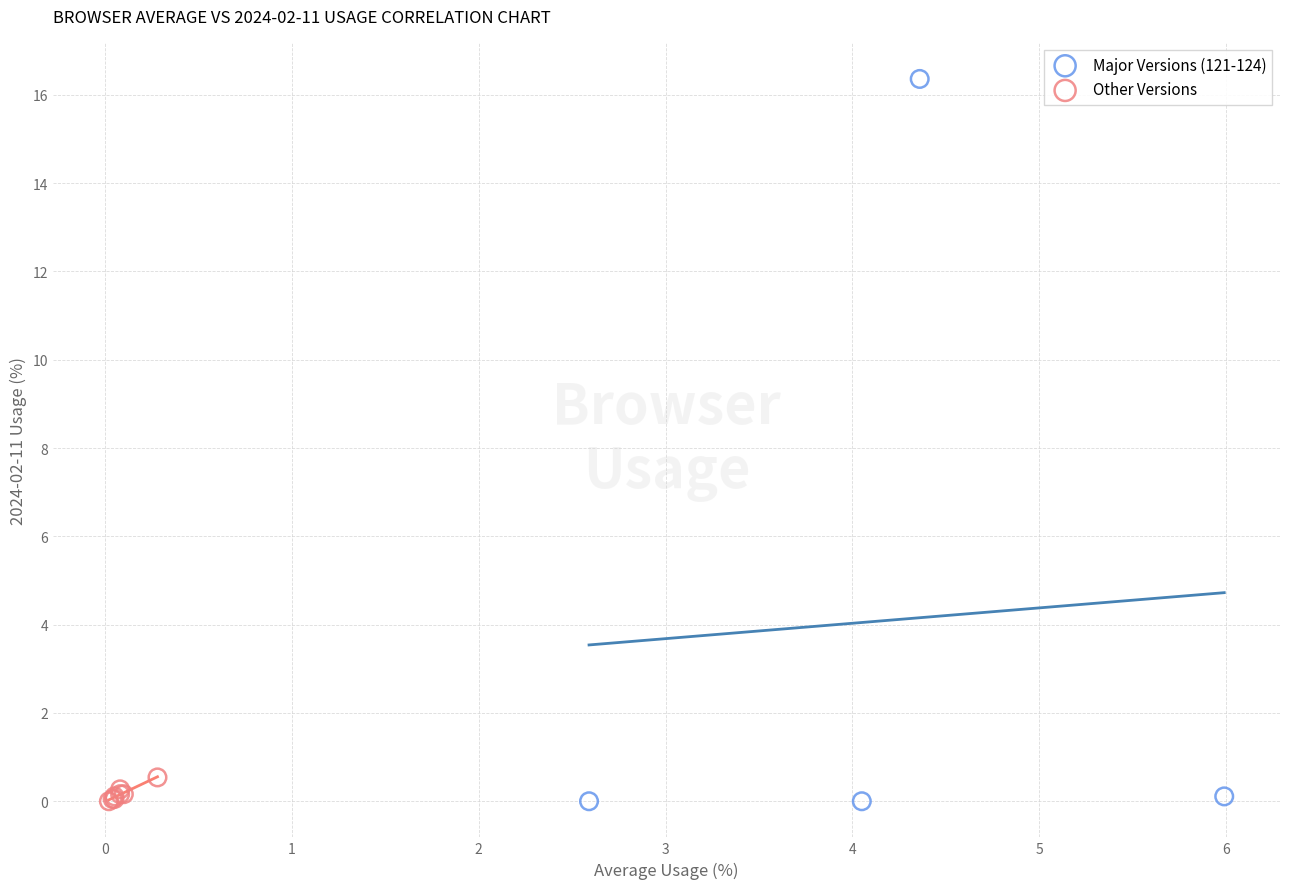

Which series reaches the maximum Y coordinate?

Major Versions (121-124)